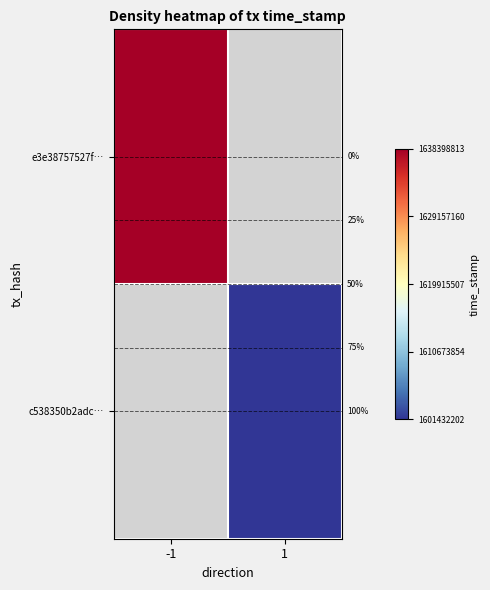

What is the minimum value shown in the chart?

1601432202.0